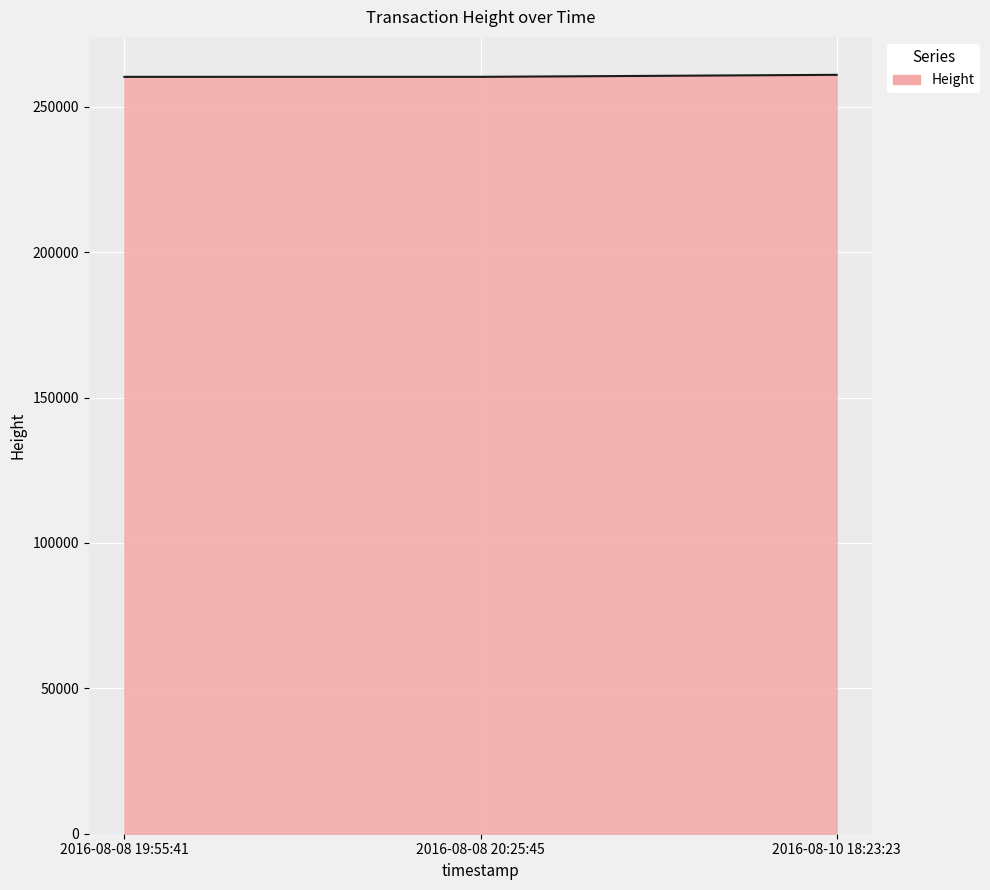

The value at 2016-08-08 20:25:45 is 260314. True or false?

True